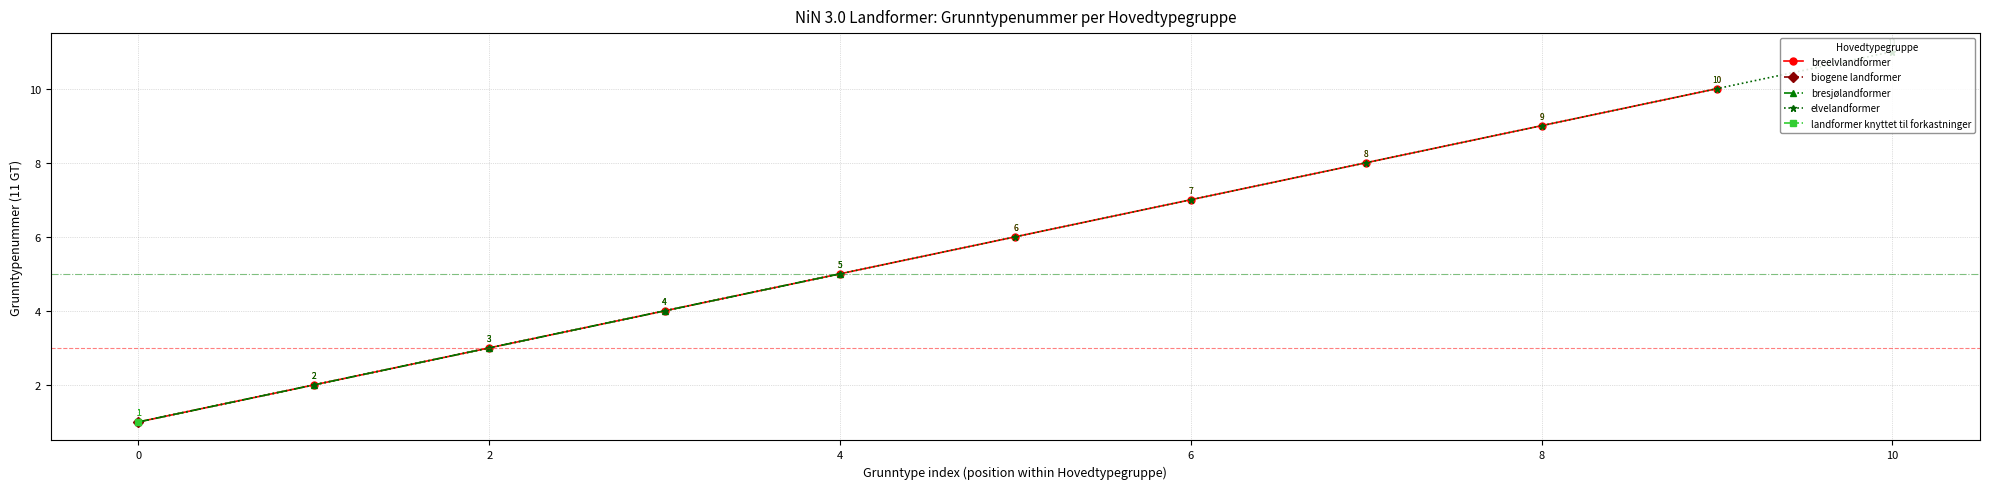

Is it true that breelvlandformer equals 9 at 8?

True